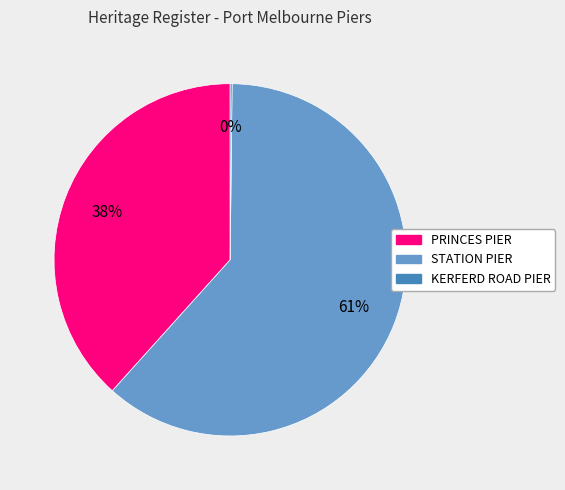

Is there a majority slice in this chart?

Yes